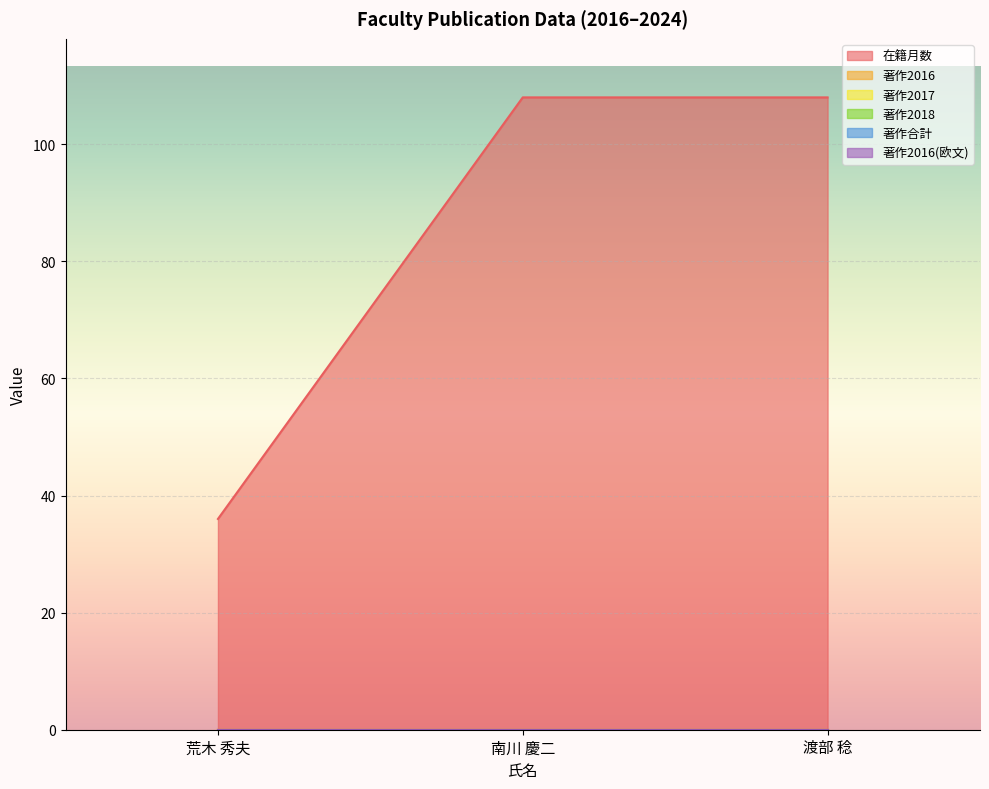

Reading left to right, extract all data points from this chart.

在籍月数: 36	108	108
著作2016: 0	0	0
著作2017: 0	0	0
著作2018: 0	0	0
著作合計: 0	0	0
著作2016(欧文): 0	0	0